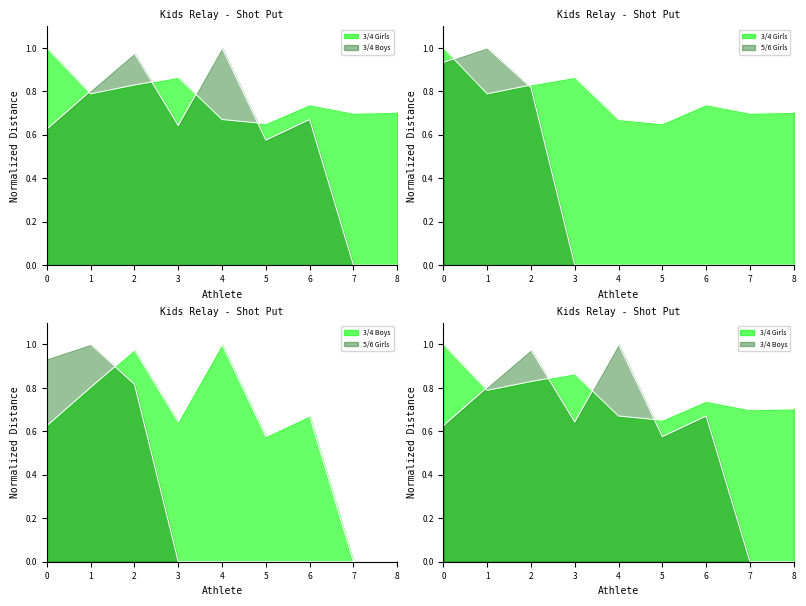

At how many categories does at least one series exceed 0?

9